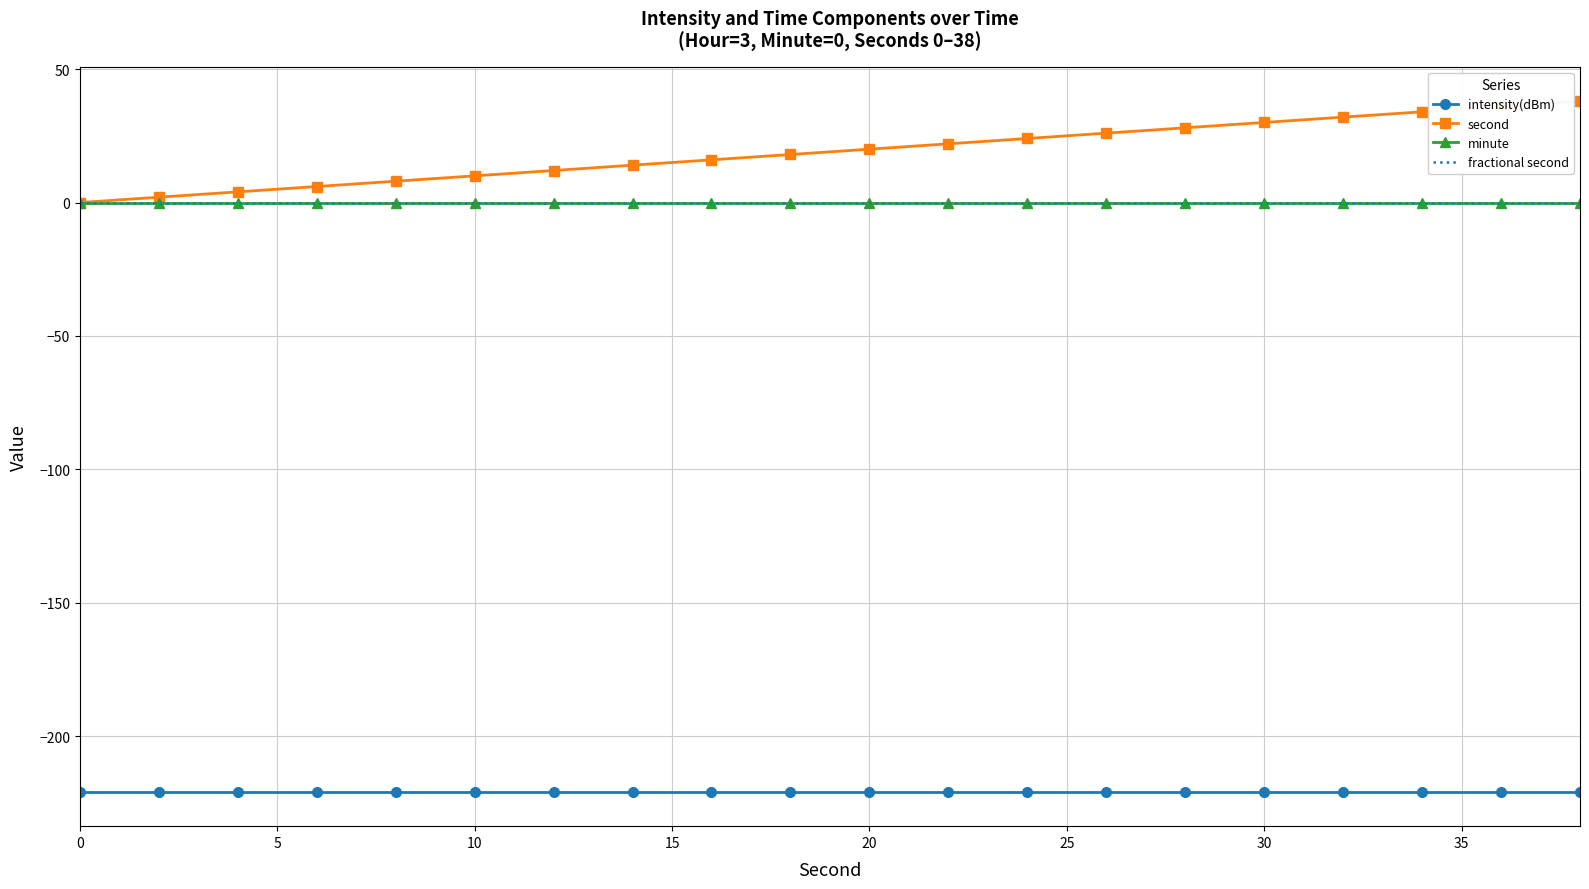

What are all the series names shown in the legend?

intensity(dBm), second, minute, fractional second